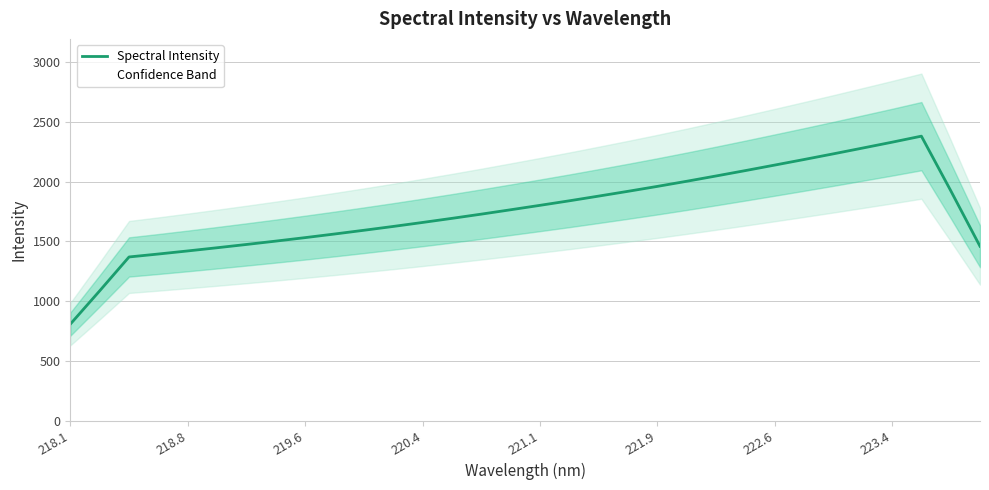

At which label does Spectral Intensity reach its minimum?

218.1